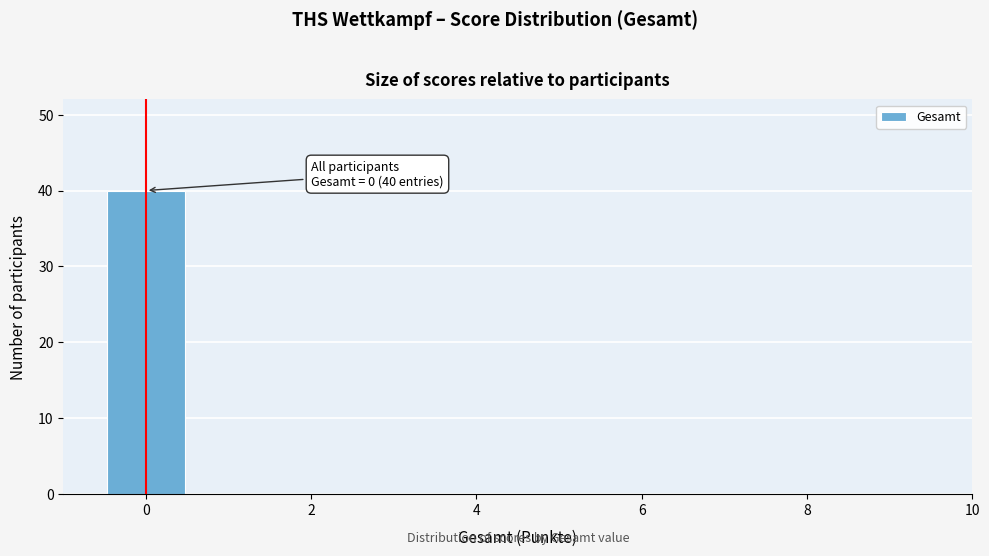

Over which range of the x-axis is the bar tallest?

-0.5 to 0.5